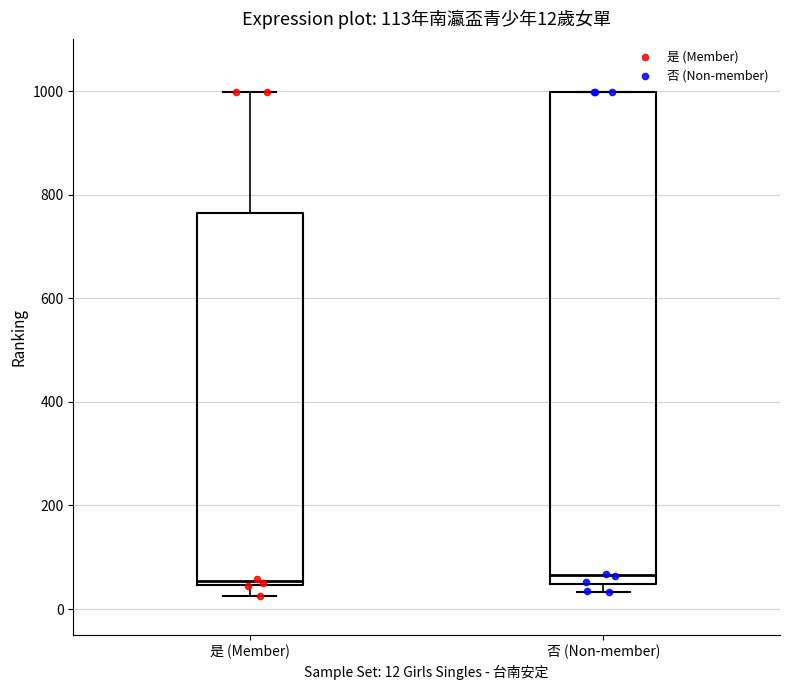

Comparing the boxes themselves (not the whiskers), which one is the tallest?

否 (Non-member)